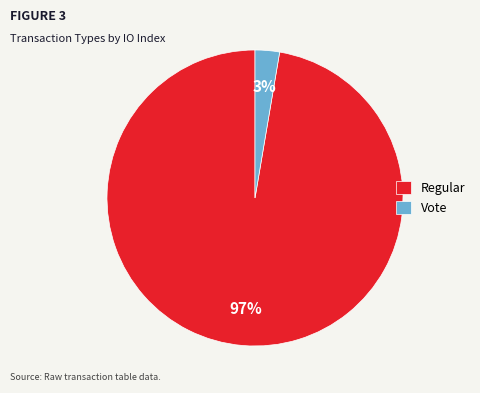

Is the sum of Vote and Regular greater than half?

Yes